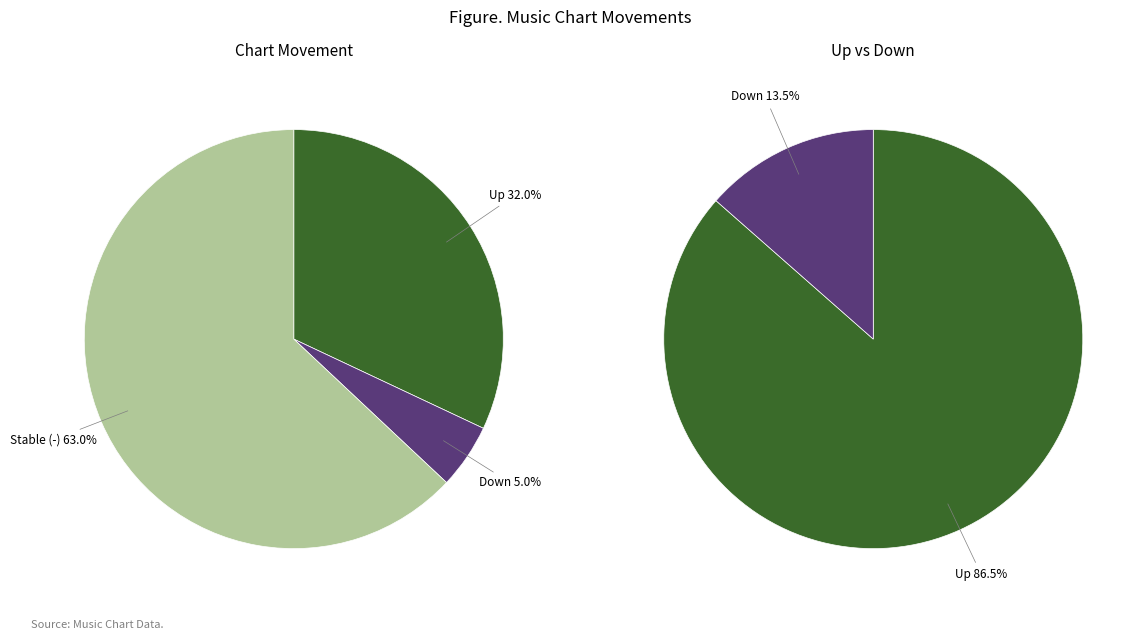

How many slices are in this pie chart?

3